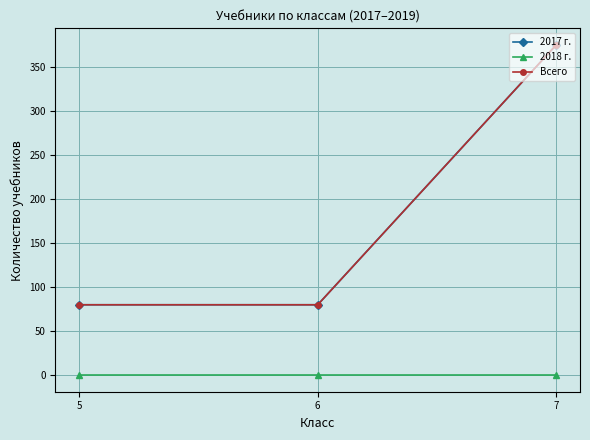

Does the chart have visible grid lines?

Yes